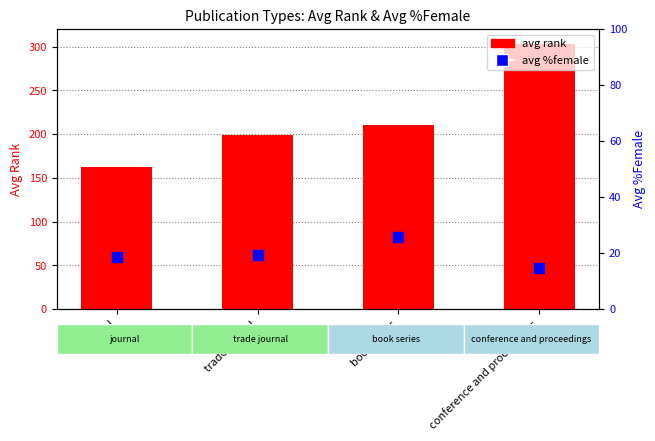

Which series has the largest total across all categories?

avg rank